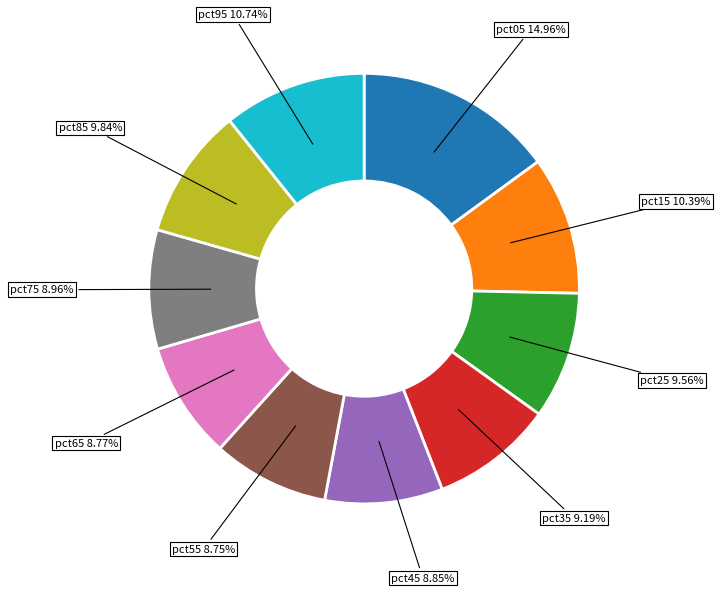

Does any single category account for the majority?

No